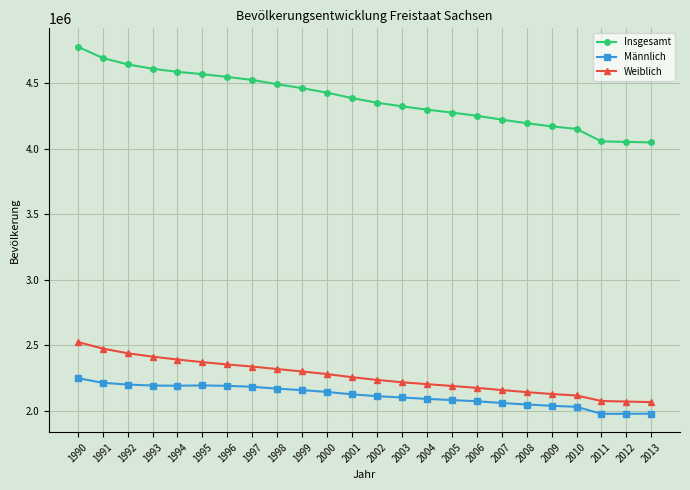

Which series has the largest total across all categories?

Insgesamt